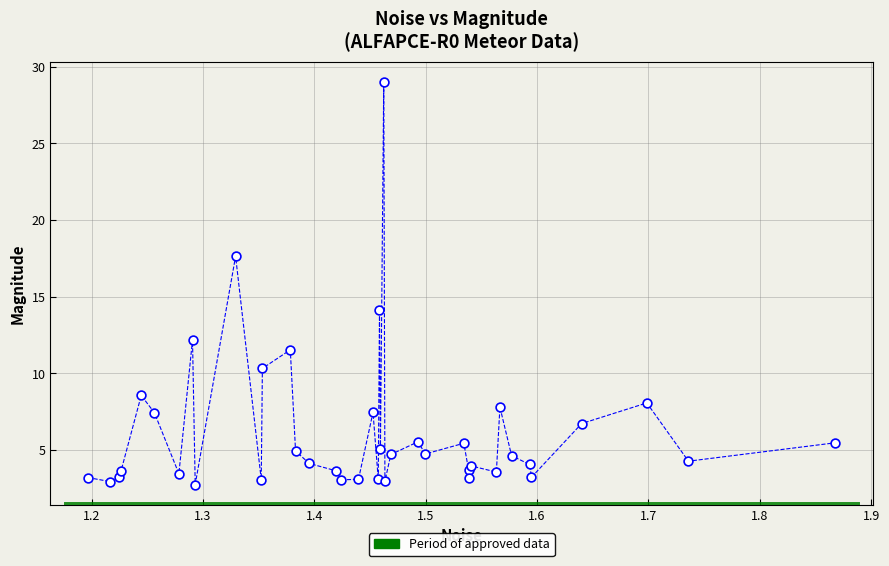

What Y value in the scatter plot is closest to 15?

14.1